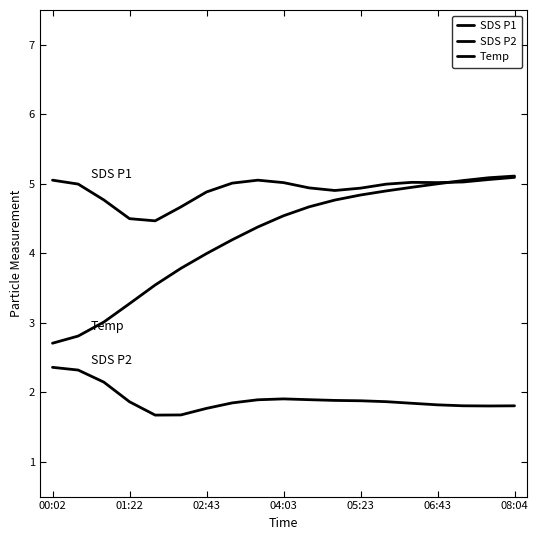

True or false: Temp and SDS P2 intersect in this chart.

False